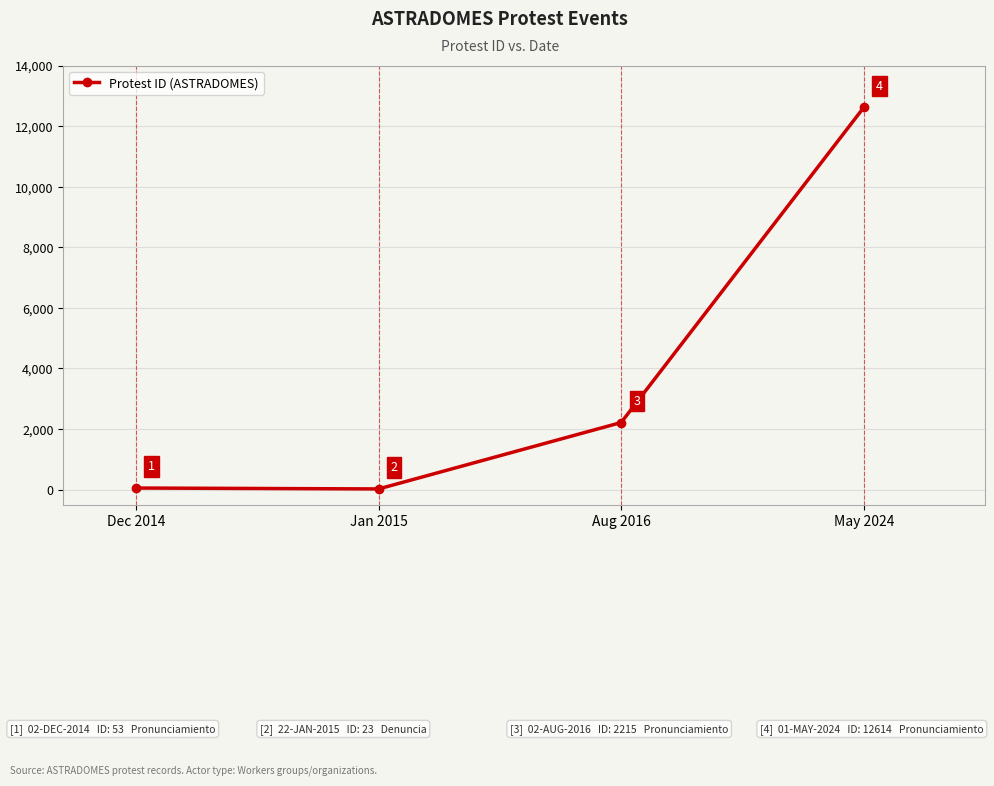

Reading left to right, list all the values displayed in this chart.

Dec 2014=53	Jan 2015=23	Aug 2016=2215	May 2024=12614